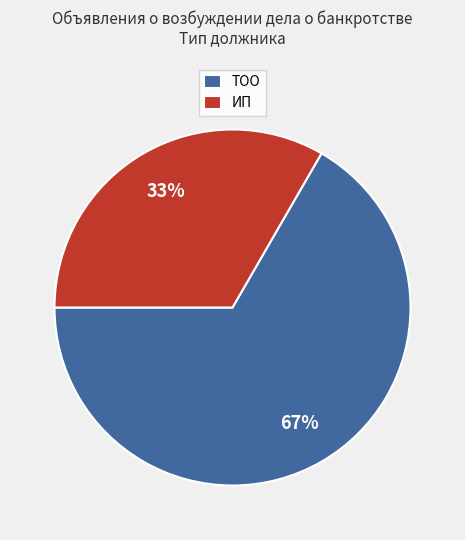

Which category accounts for the majority?

ТОО